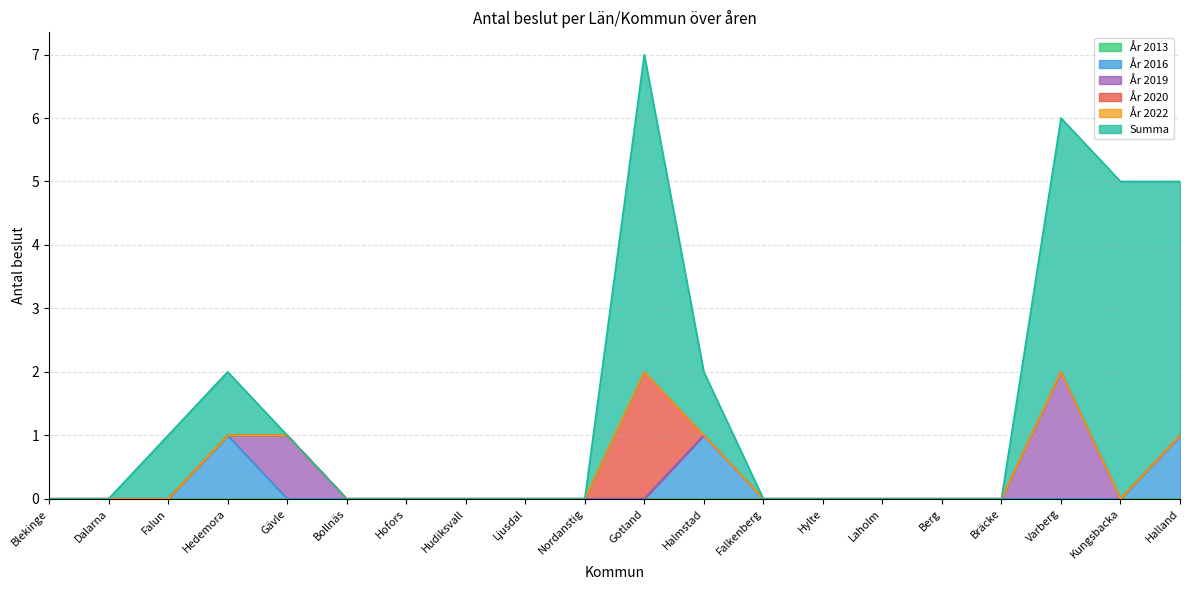

At how many categories does at least one series exceed 0?

8